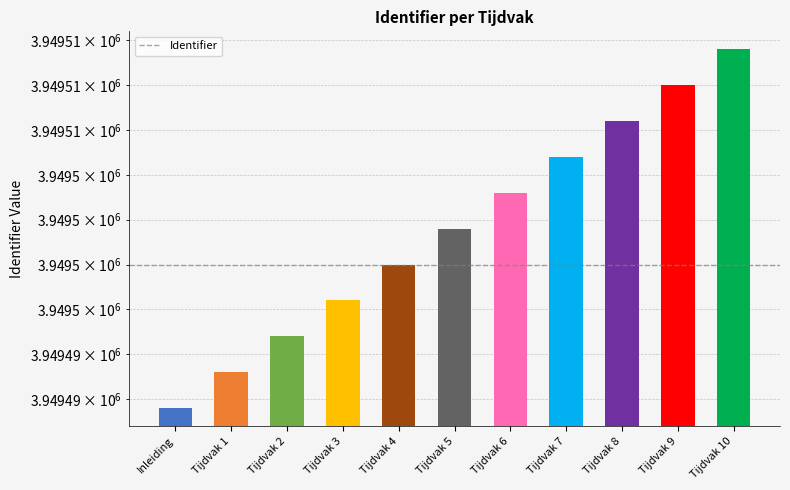

Reading left to right, transcribe all the data shown in this chart.

Inleiding=3949492	Tijdvak 1=3949494	Tijdvak 2=3949496	Tijdvak 3=3949498	Tijdvak 4=3949500	Tijdvak 5=3949502	Tijdvak 6=3949504	Tijdvak 7=3949506	Tijdvak 8=3949508	Tijdvak 9=3949510	Tijdvak 10=3949512